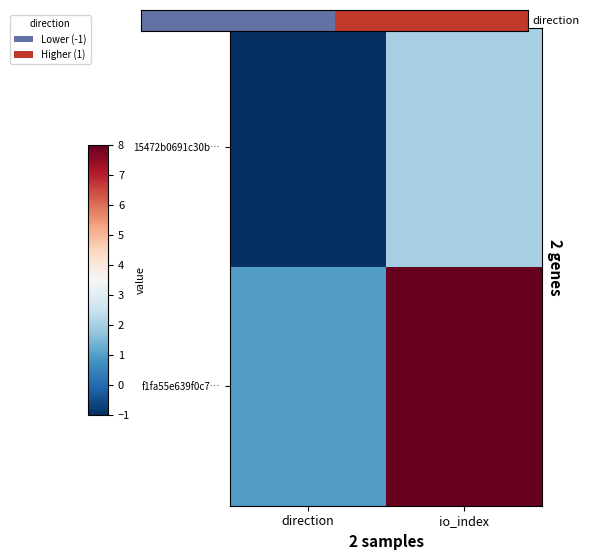

Which series has the largest total across all categories?

f1fa55e639f0c7…